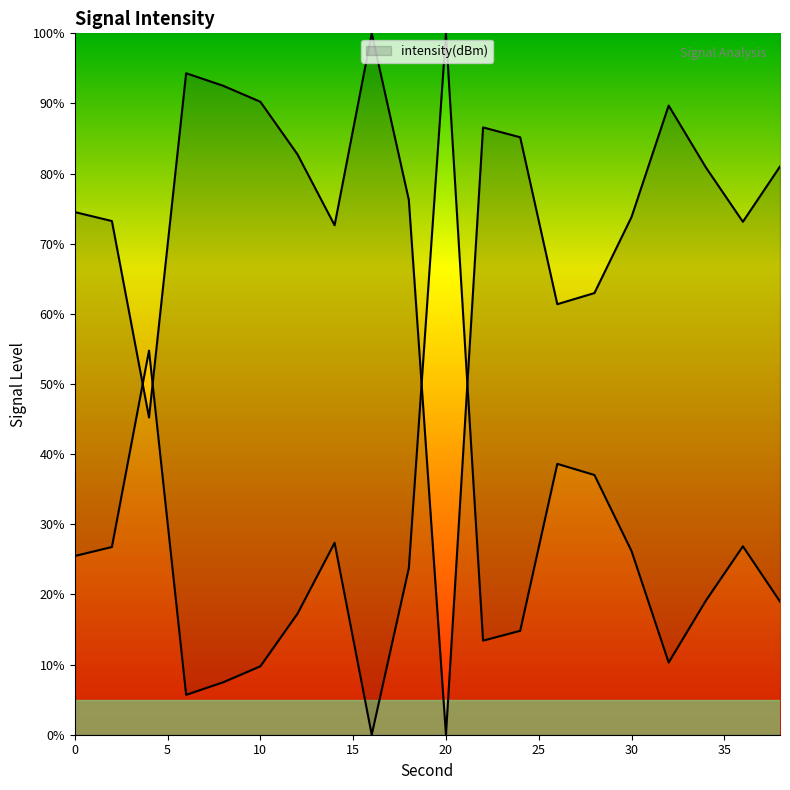

Where does the data first go above 80?

6